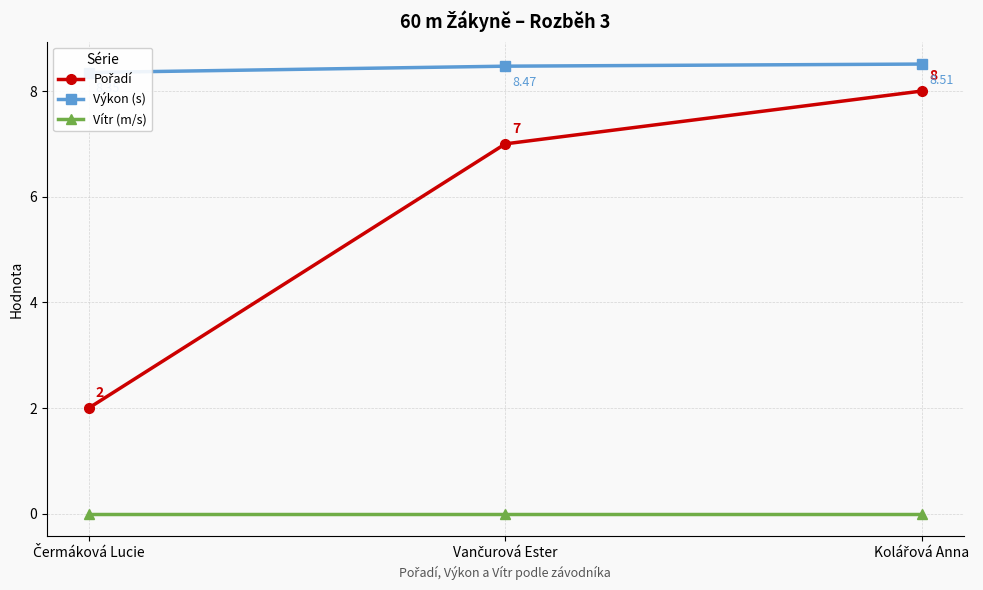

Does the chart have visible grid lines?

Yes